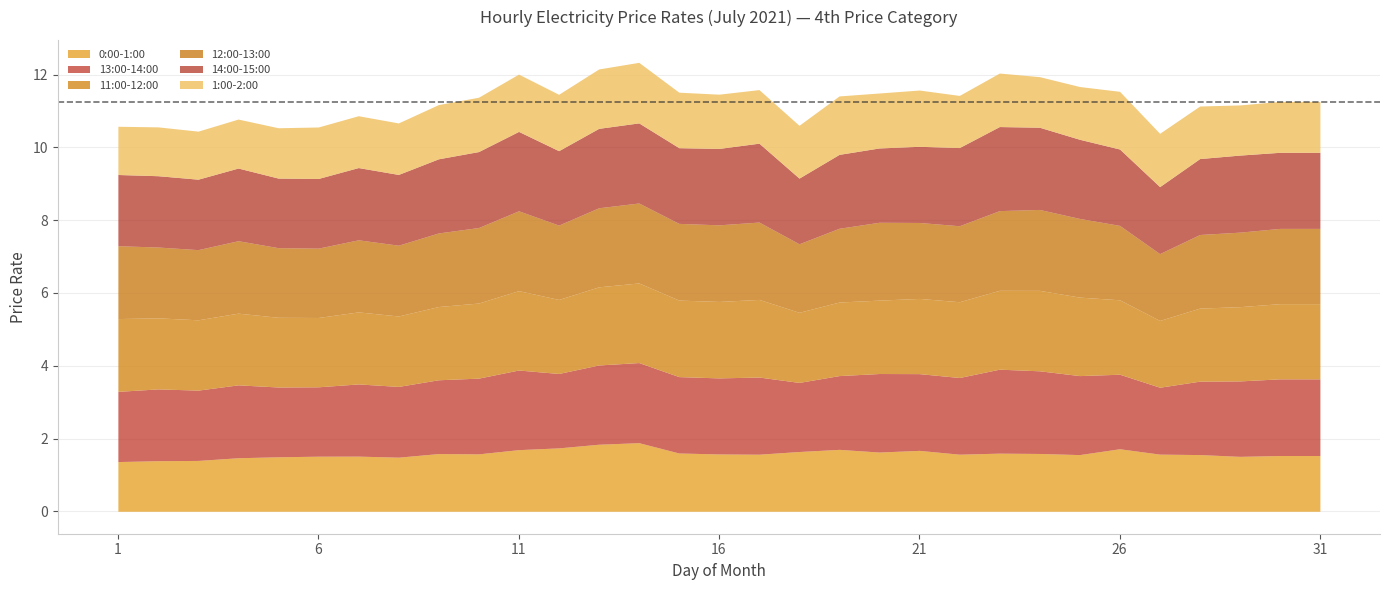

What is the difference between the second highest and second lowest values in the 11:00-12:00 series?

0.3